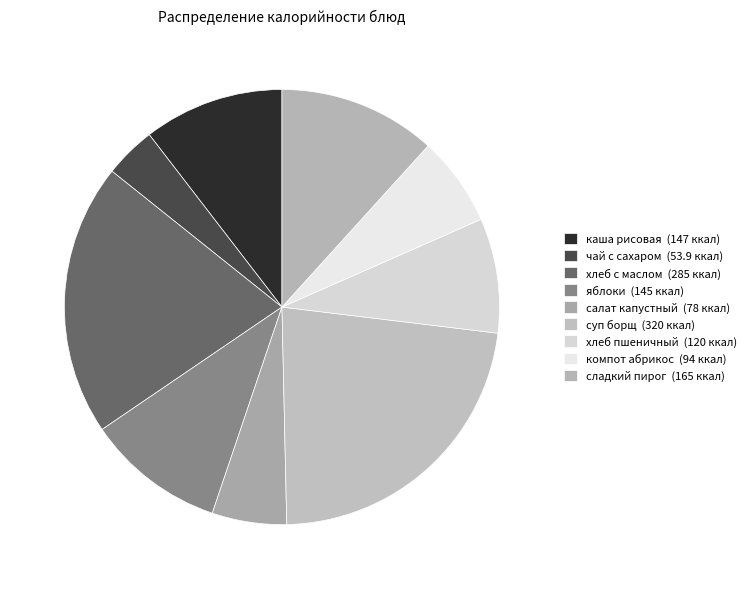

Which slice is the largest?

суп борщ